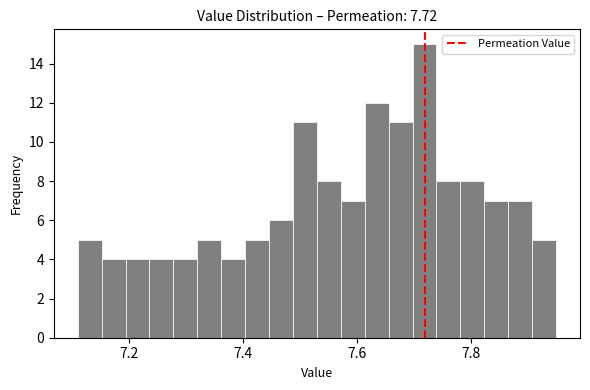

Around what value on the x-axis is the tallest bar? Give the approximate position of its centre, as read against the axis.

7.72